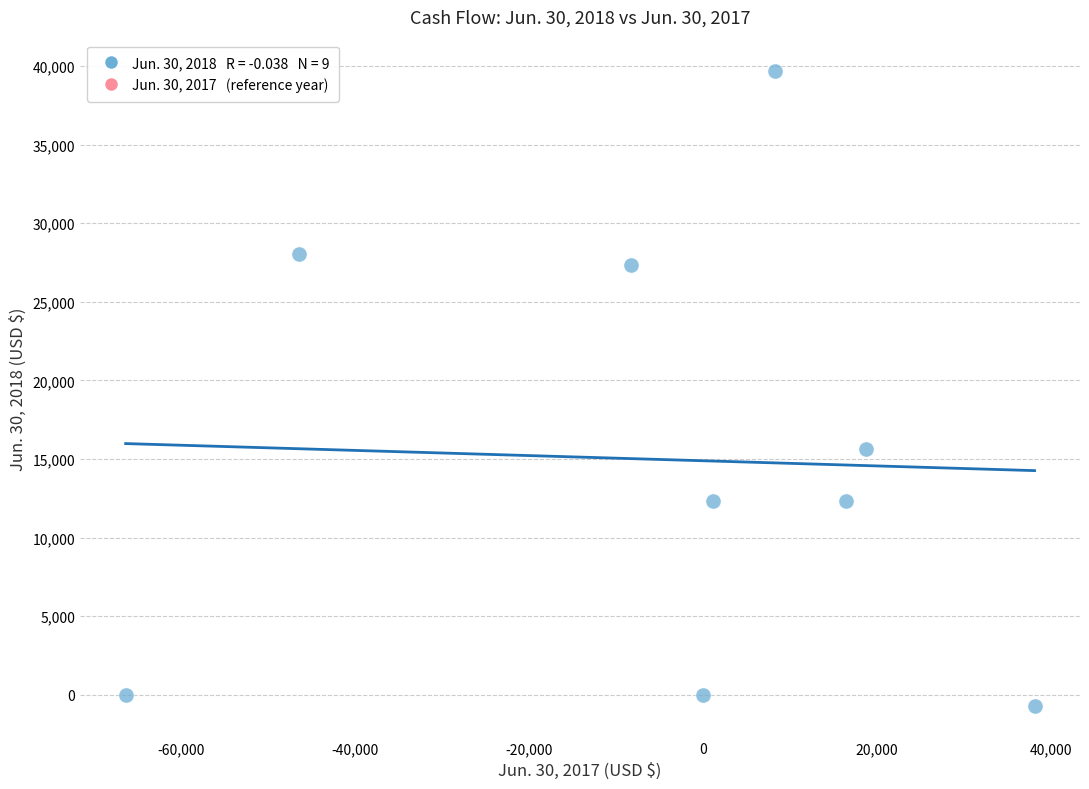

What Y value in the scatter plot is closest to 19486?

15657